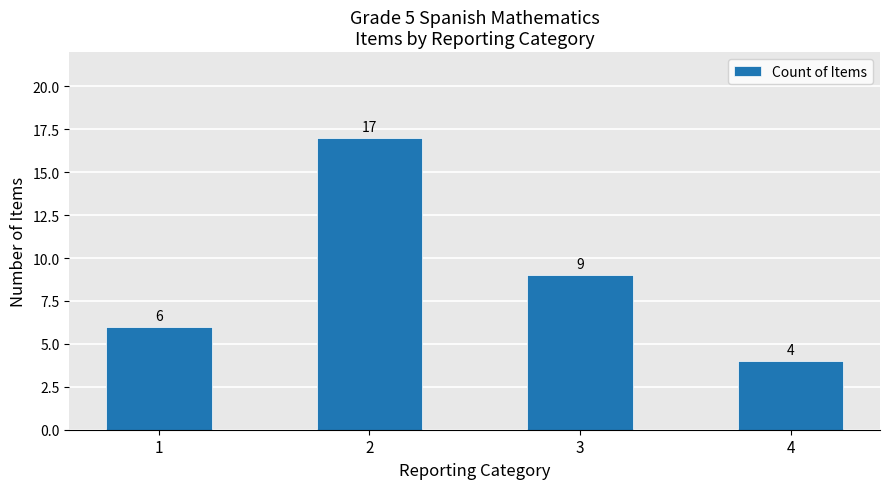

At which label does the data first exceed 9?

2